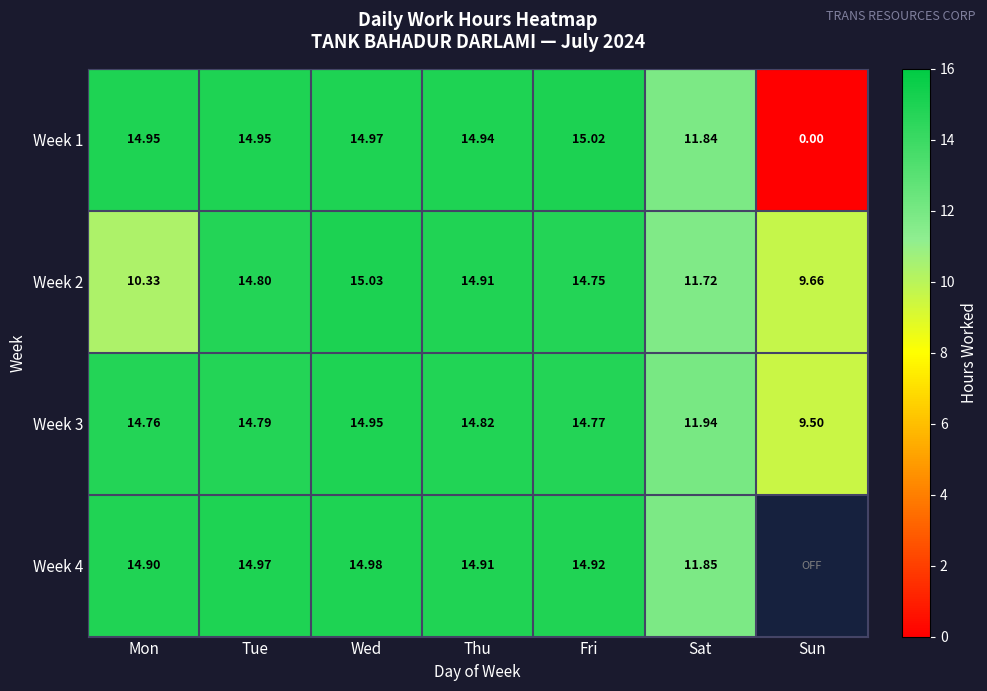

What is the difference between the Week 3 values at Tue and Sun?

5.3